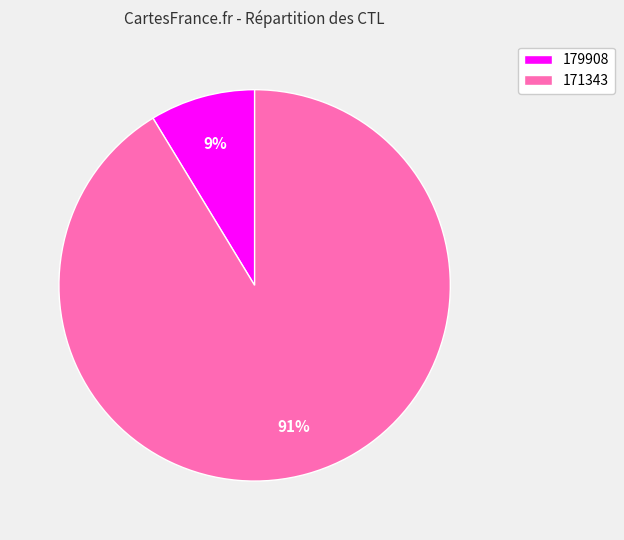

Do 171343 and 179908 together represent more than half of the pie?

Yes